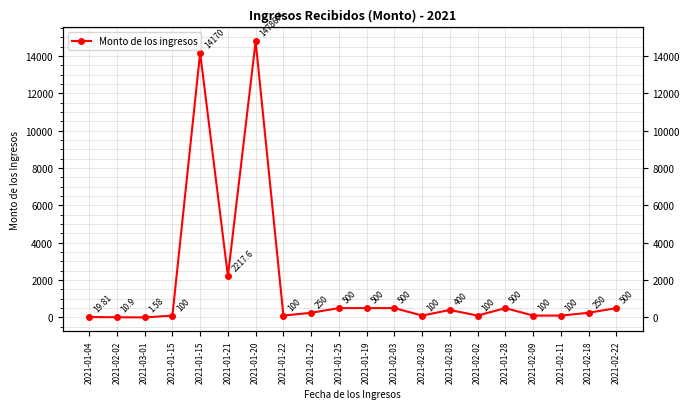

What is the average value?

1760.3